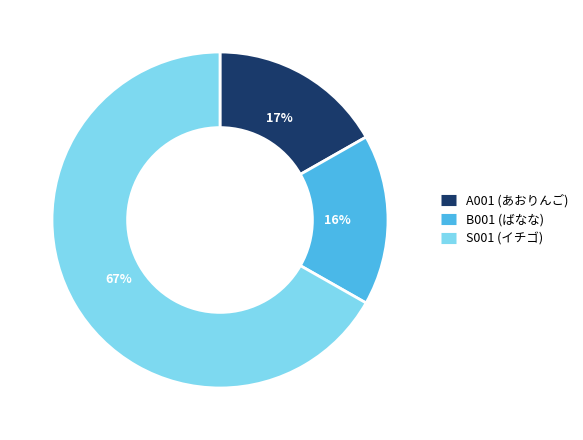

To the nearest percent, what is the combined percentage of A001 and B001?

33%